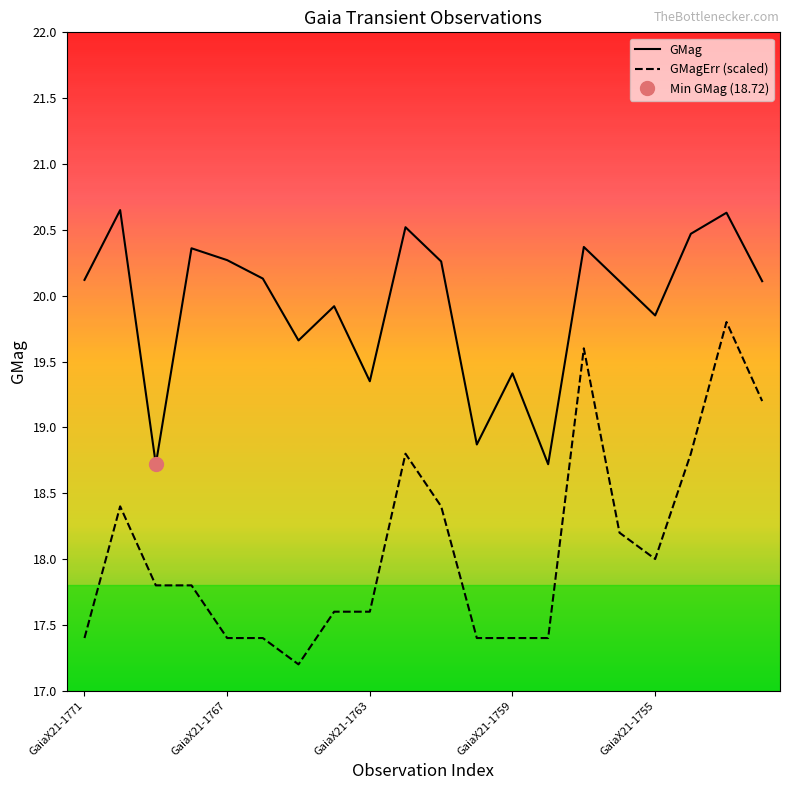

What is the smallest value displayed?

17.2